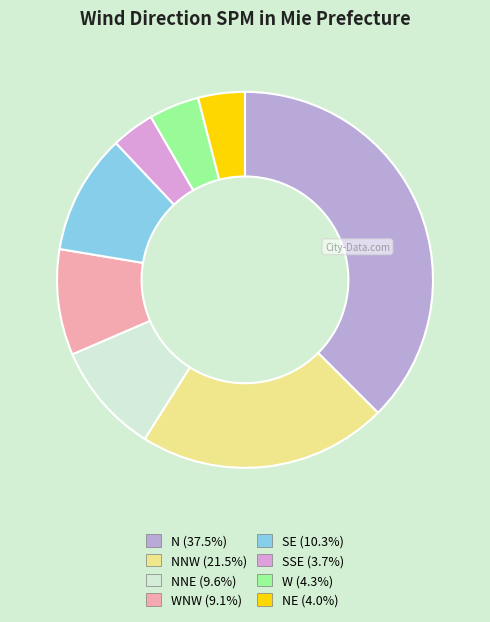

How many slices are in this pie chart?

8